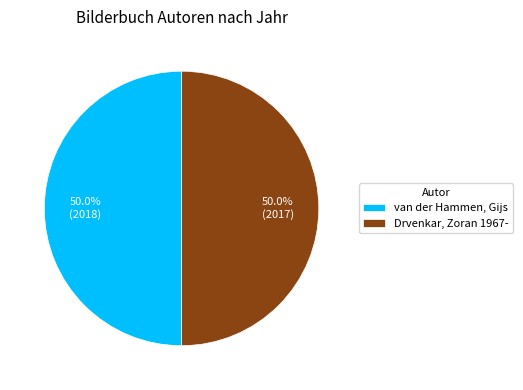

To the nearest percent, what is the average slice percentage?

50%